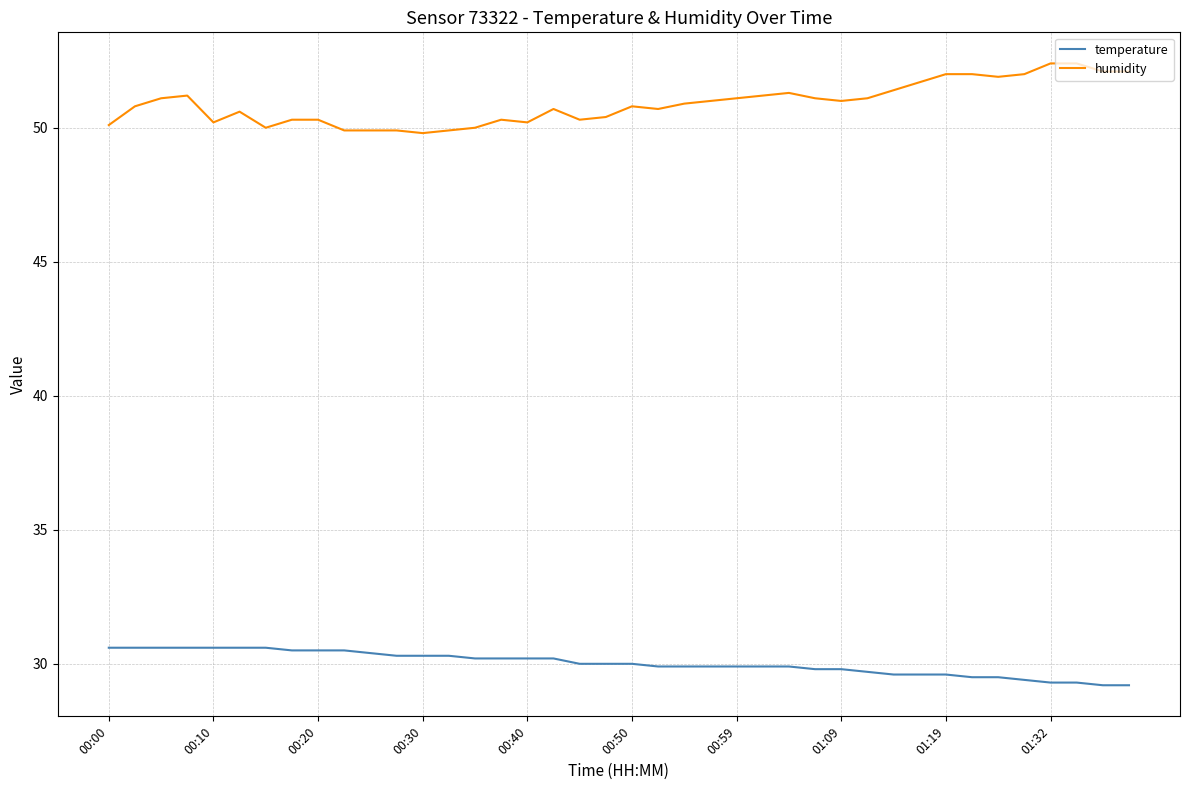

At how many categories does at least one series exceed 44?

40